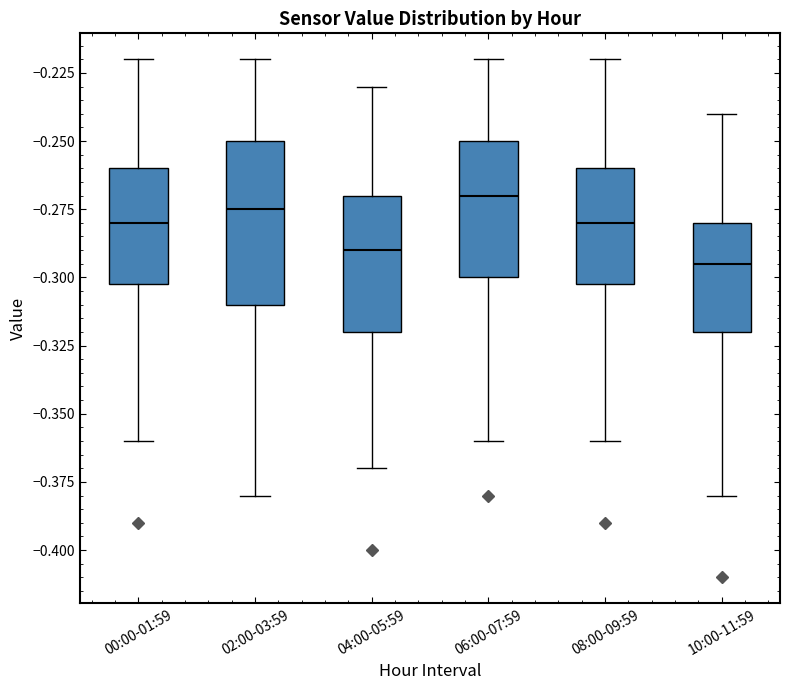

Which box has the highest median line?

06:00-07:59